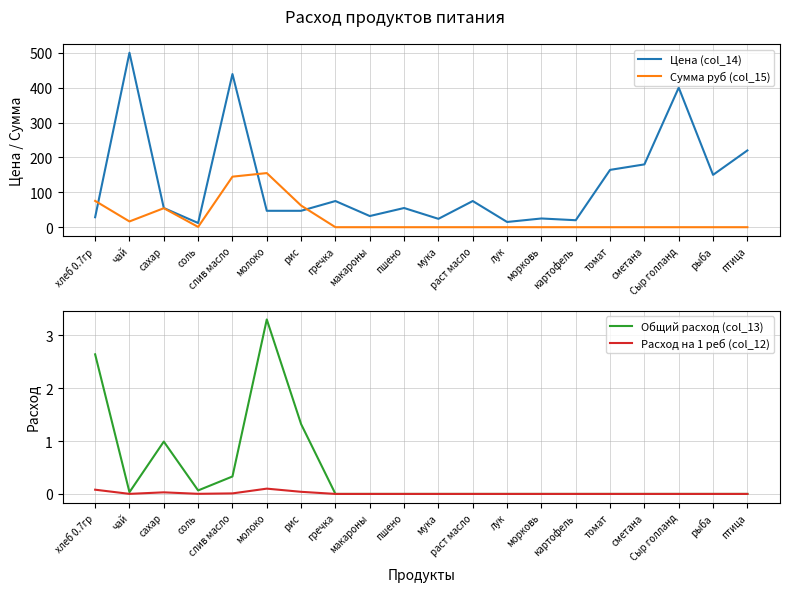

Which series has the largest range (max minus min)?

Цена (col_14)